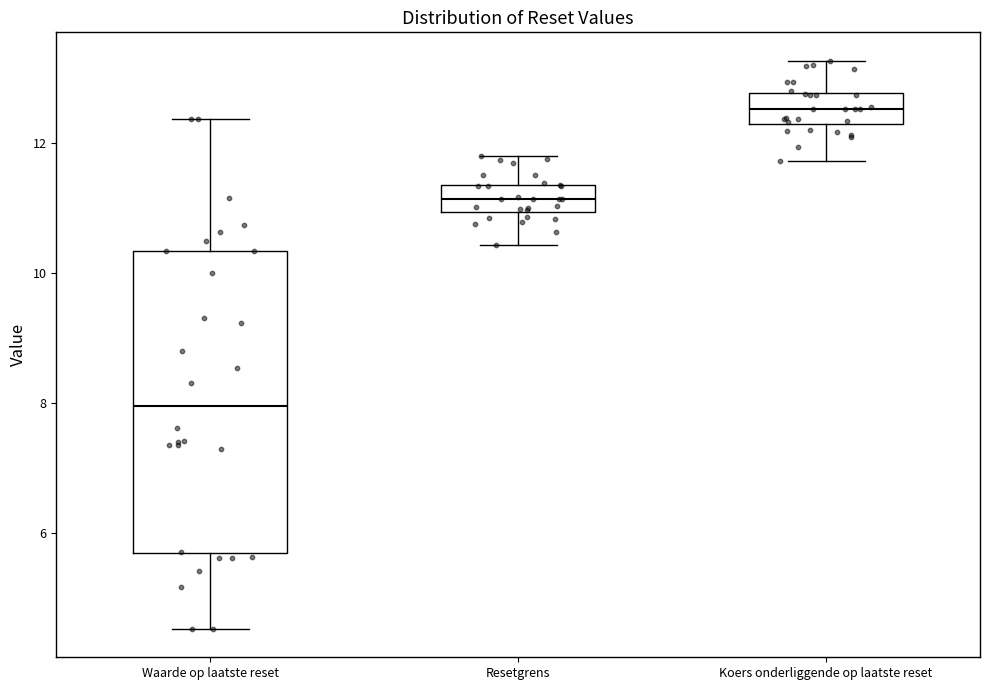

Comparing the boxes themselves (not the whiskers), which one is the tallest?

Waarde op laatste reset